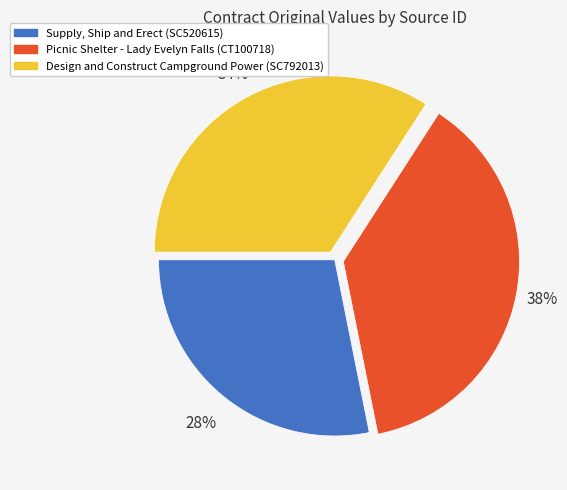

True or false: Design and Construct Campground Power (SC792013) accounts for 28% of the total.

False